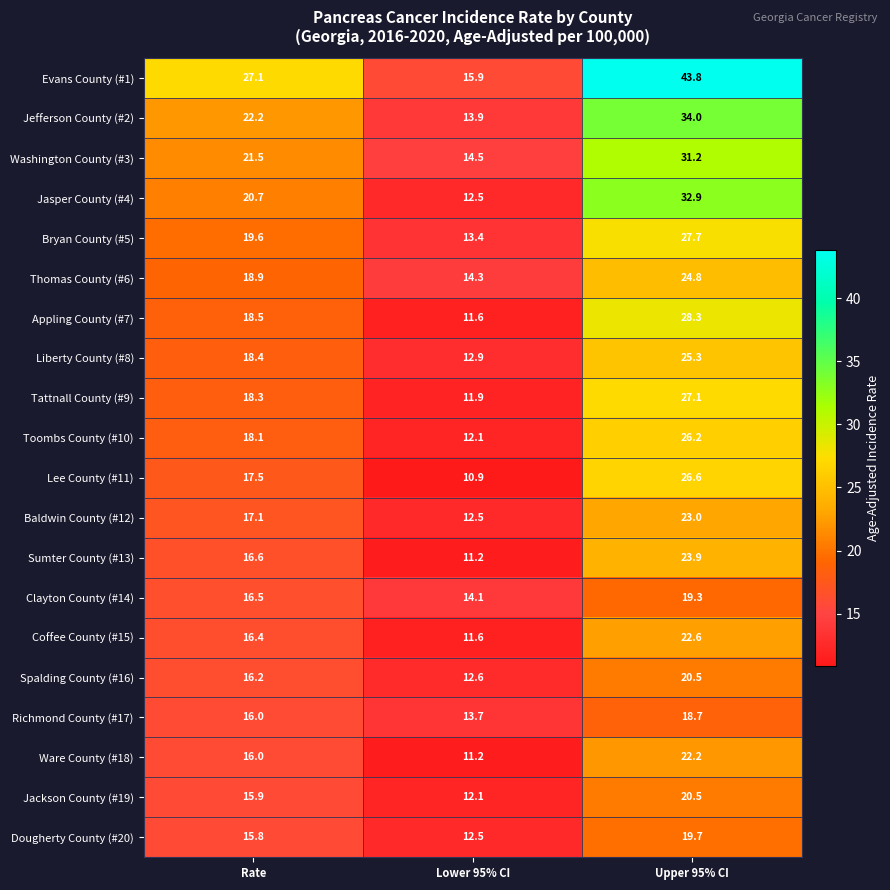

What is the minimum value shown in the chart?

10.9